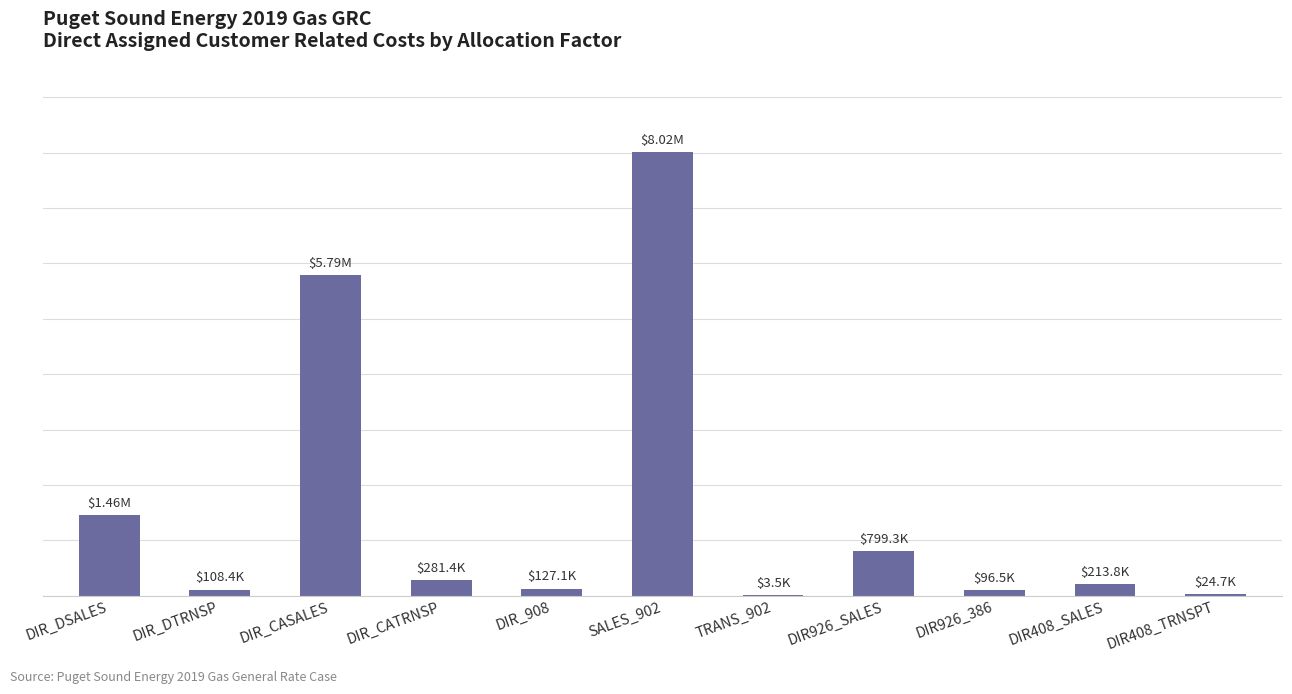

Does the chart contain stacked bars?

No